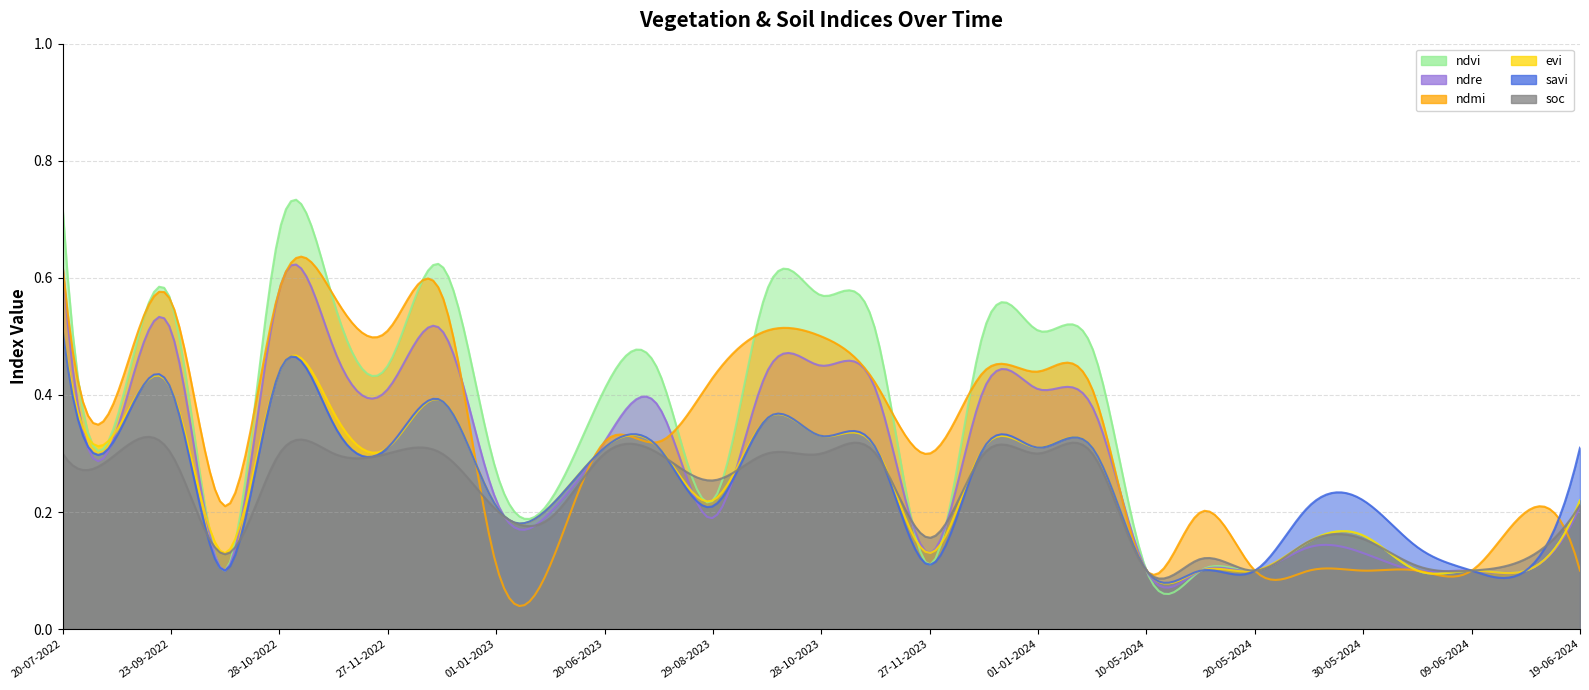

What value does the ndmi series have at 12-11-2022?

0.6